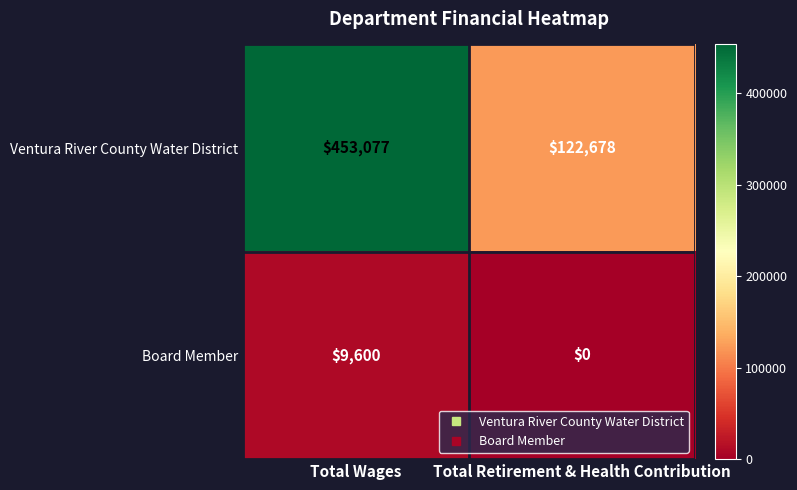

What value does the Ventura River County Water District series have at Total Wages, to the nearest 100?

453100